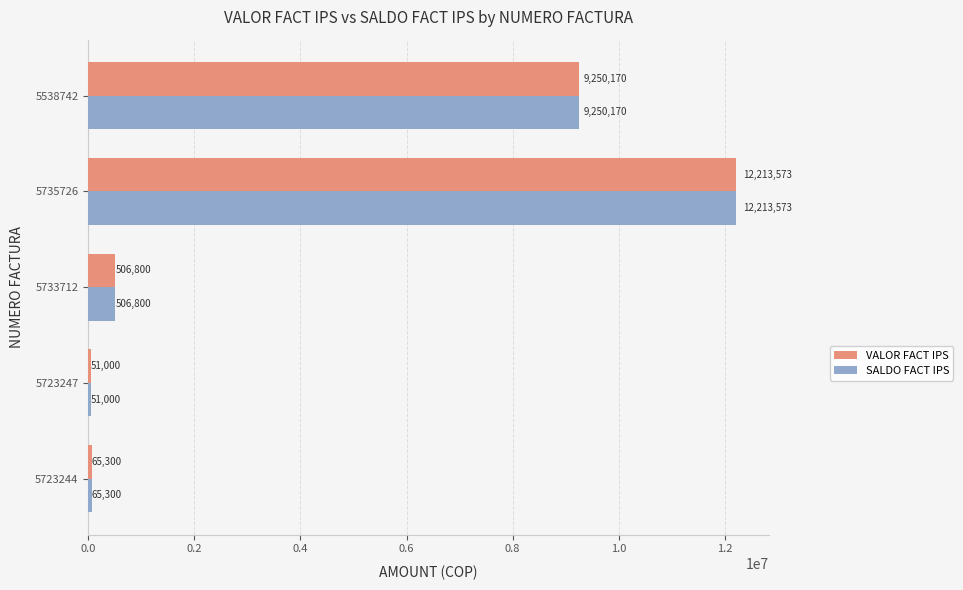

At which label is VALOR FACT IPS closest to 6132286?

5538742